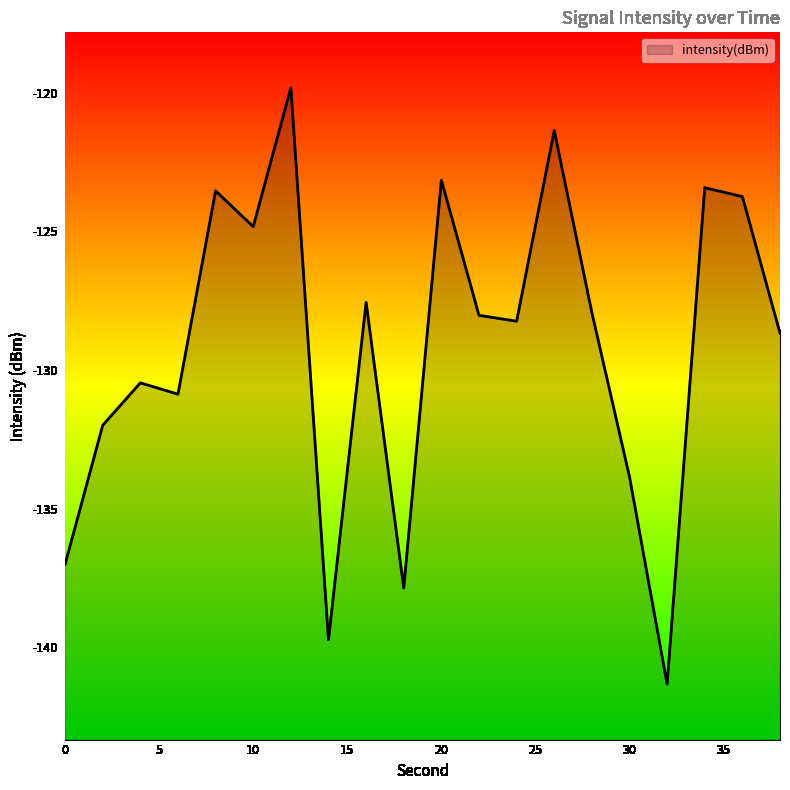

List the labels in order of value, smallest first.

32, 14, 18, 0, 30, 2, 6, 4, 38, 24, 22, 28, 16, 10, 36, 8, 34, 20, 26, 12